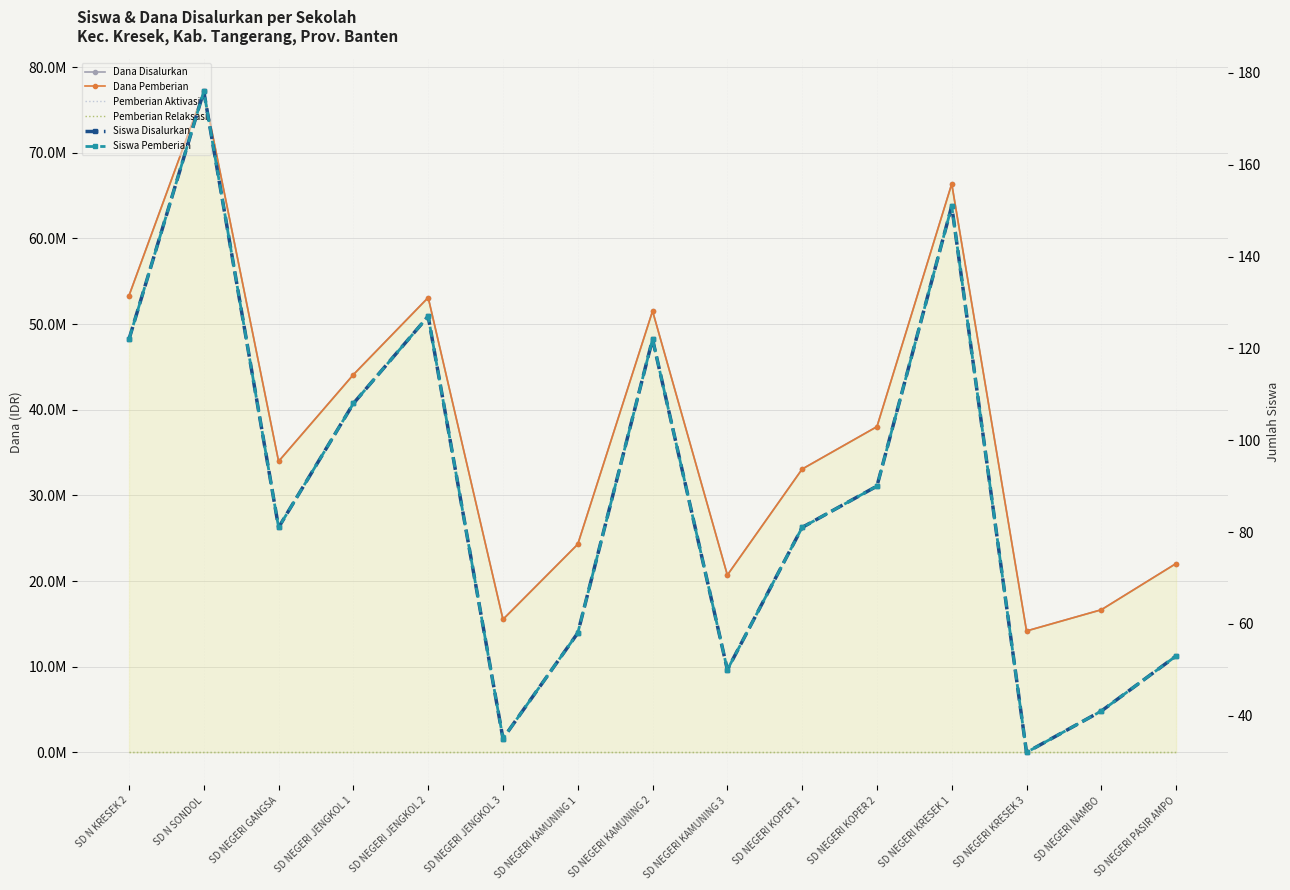

How many lines are shown in the chart?

6